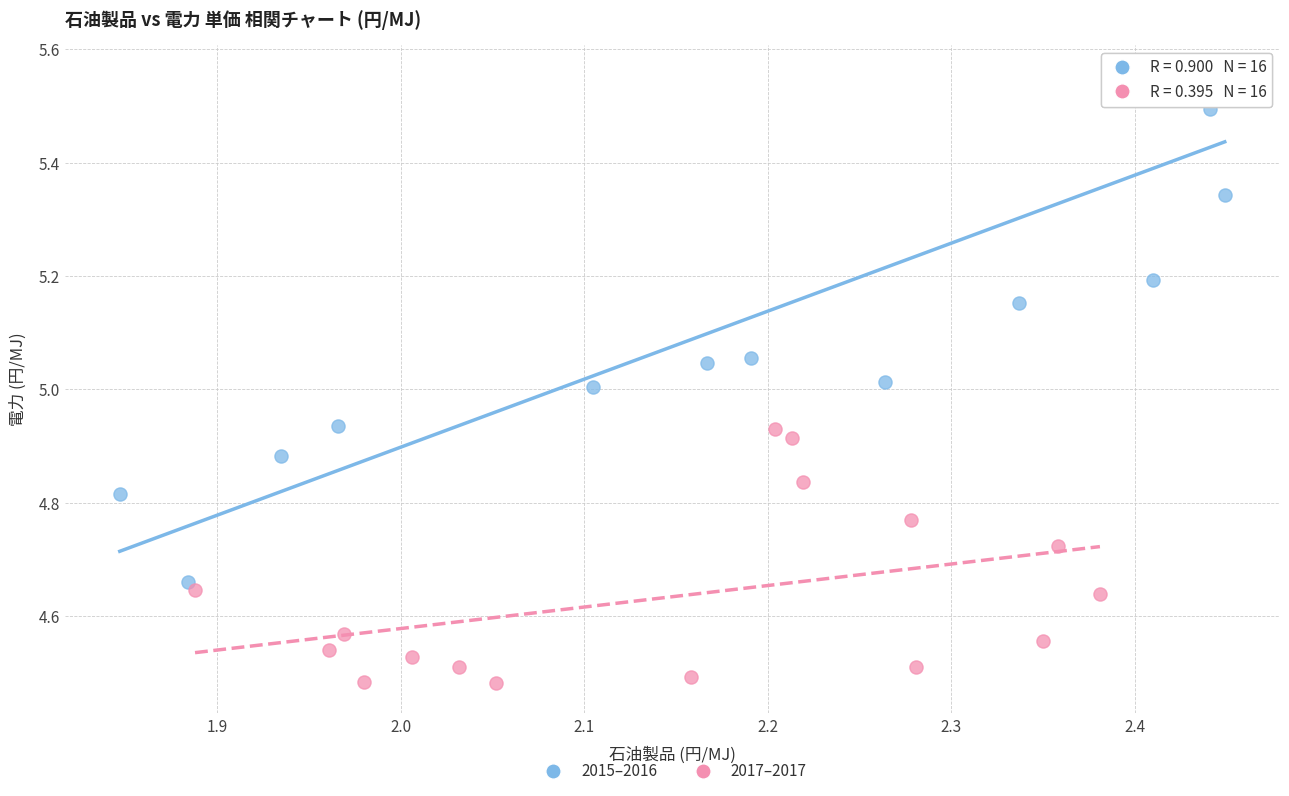

Which series contains the highest Y value?

2015–2016